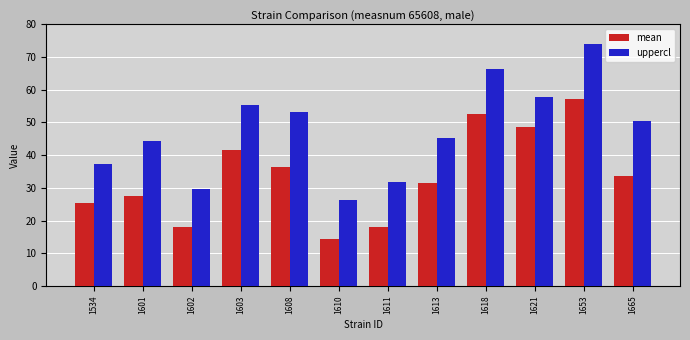

Between 1610 and 1665, which series saw the biggest shift?

uppercl